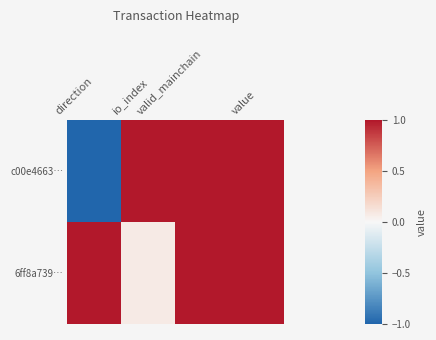

Reading left to right, list all the values displayed in this chart.

c00e4663…: direction=-1.0	io_index=1.0	valid_mainchain=1.0	value=1.0
6ff8a739…: direction=1.0	io_index=0.1	valid_mainchain=1.0	value=1.0